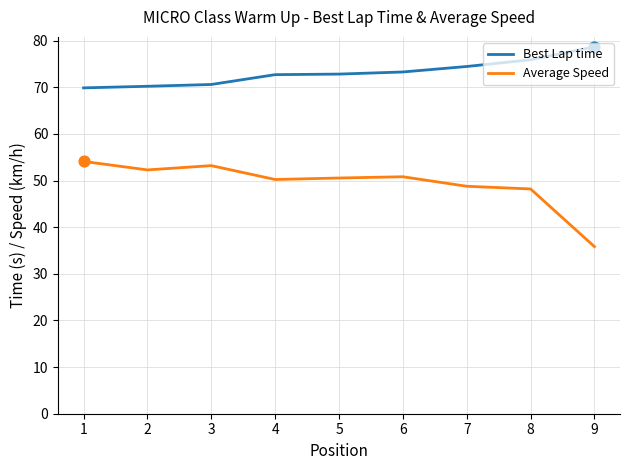

At how many categories does at least one series exceed 37?

9